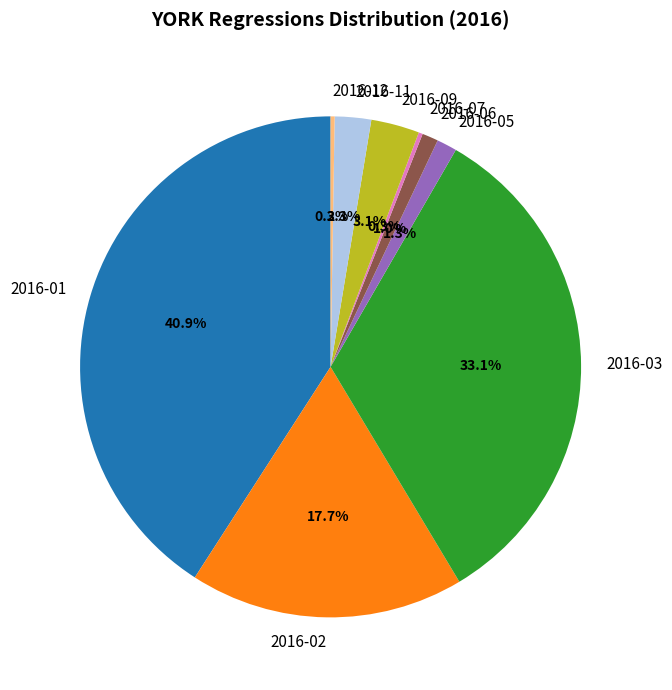

Is there any slice that represents more than half of the pie?

No